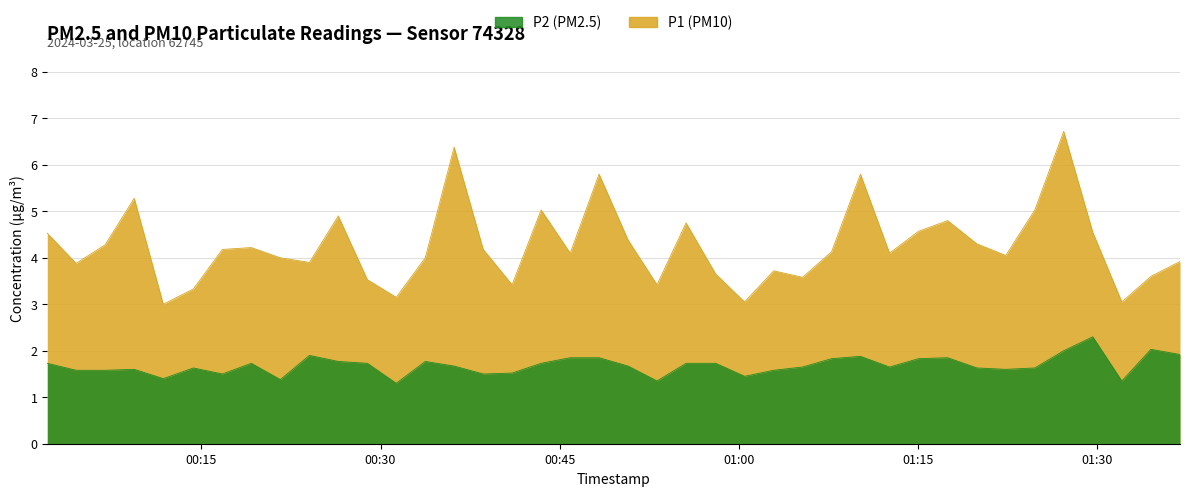

In P1, how many points are lower than both neighbors (excluding endpoints)?

12